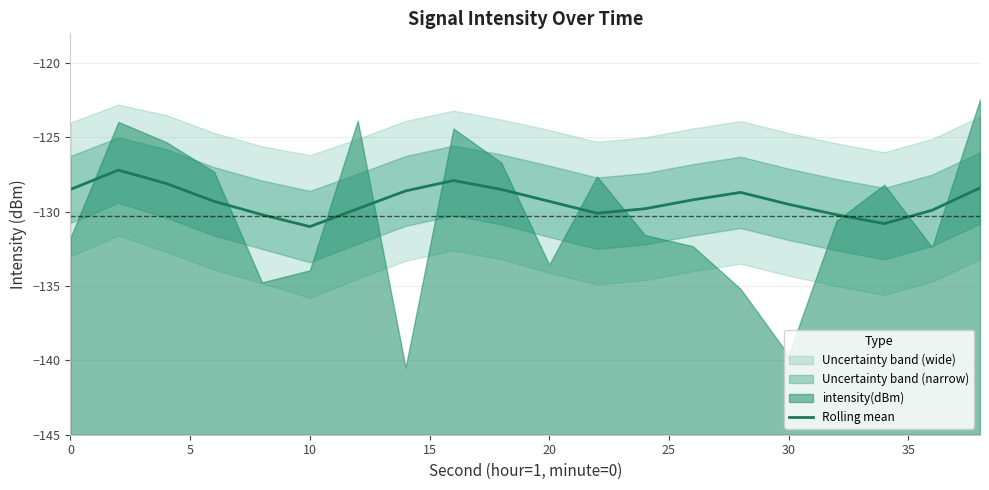

The value of Rolling mean at 30 is -129.5. True or false?

True